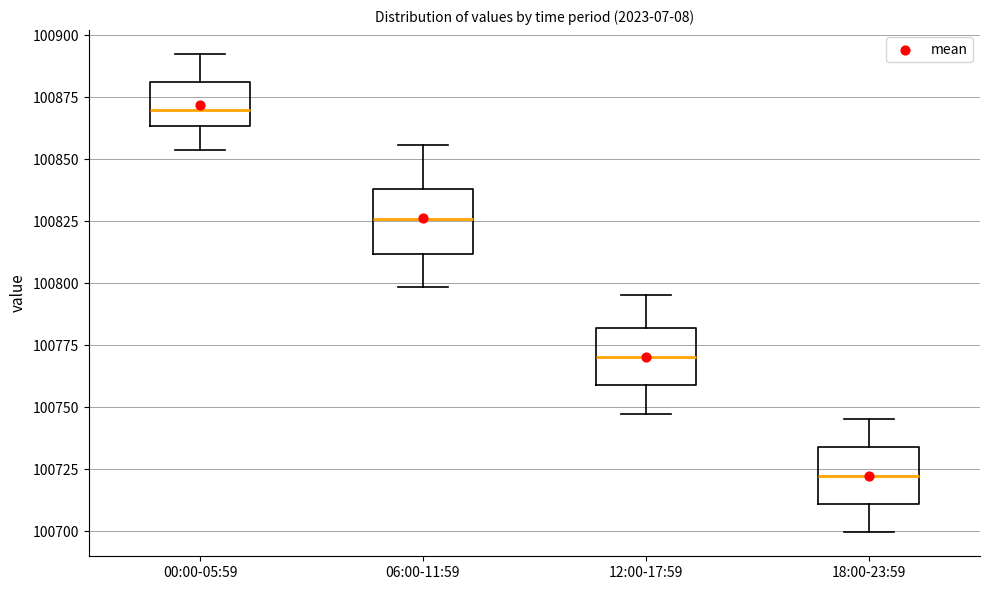

Reading left to right, transcribe this box plot: for each box, give where its median line is, the range the box spans, and where its two whiskers end, as read against the y-axis. The values are not printed on the chart, so give them approximately, as read against the axis.

00:00-05:59: median 100870, box 100865 to 100880, whiskers 100855 to 100890
06:00-11:59: median 100825, box 100810 to 100840, whiskers 100800 to 100855
12:00-17:59: median 100770, box 100760 to 100780, whiskers 100745 to 100795
18:00-23:59: median 100720, box 100710 to 100735, whiskers 100700 to 100745